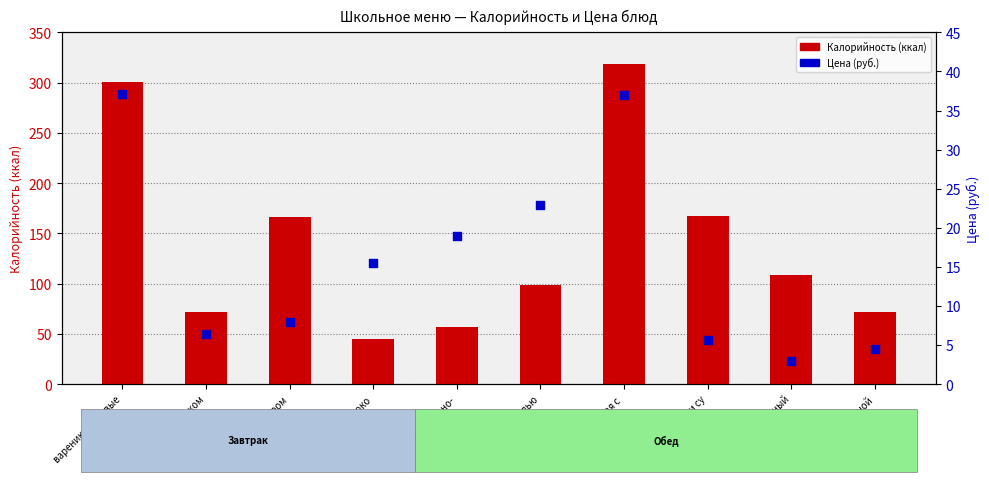

At which category is the sum across all series the highest?

капуста тушеная с 